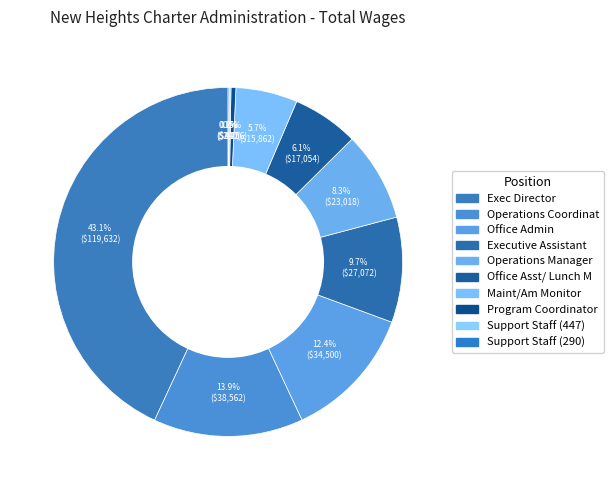

Which slice is the smallest?

Support Staff (290)